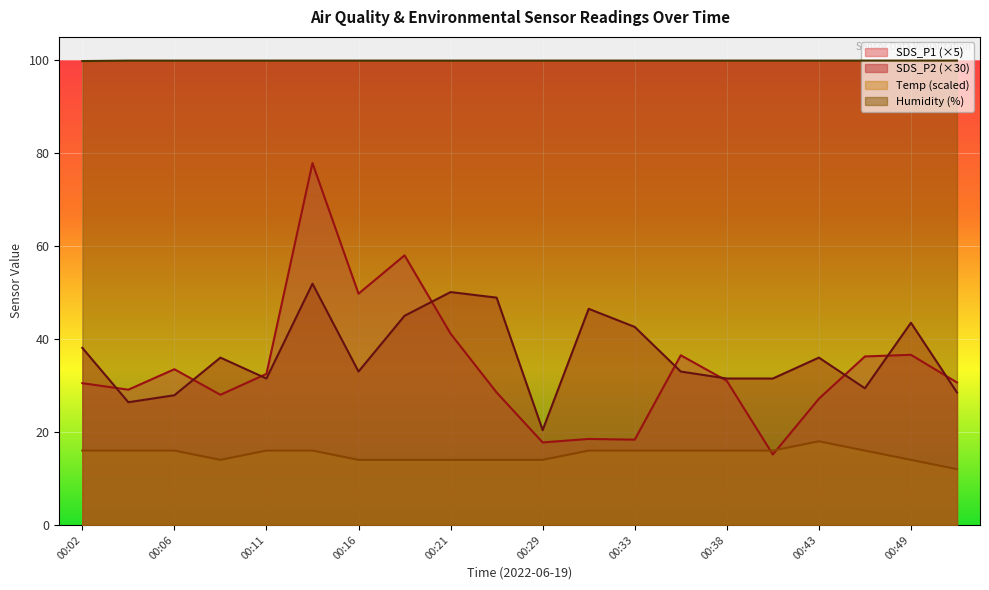

At which category does the chart reach its peak across all series?

00:04